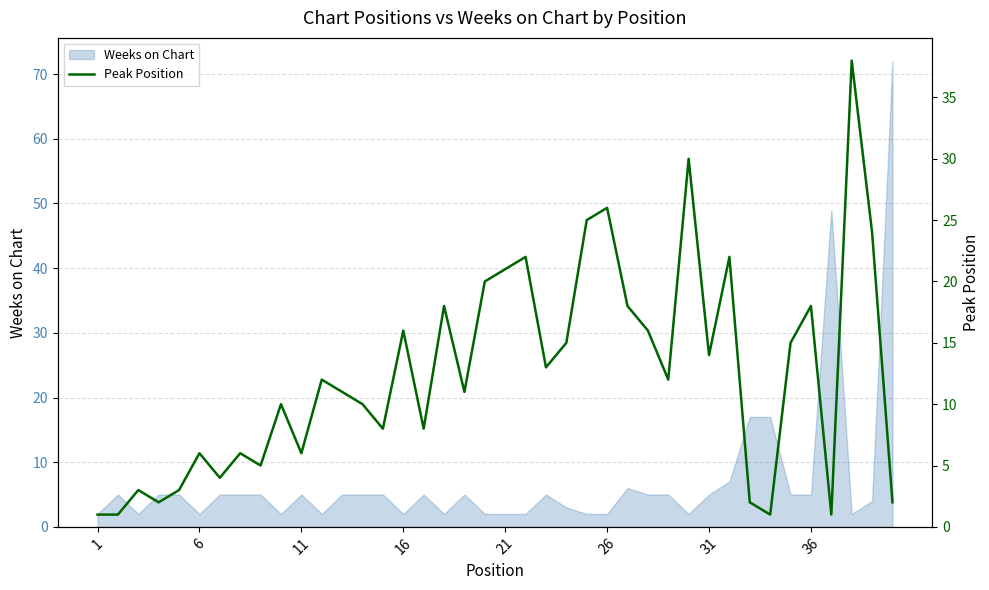

What is the maximum value for Weeks on Chart?

72